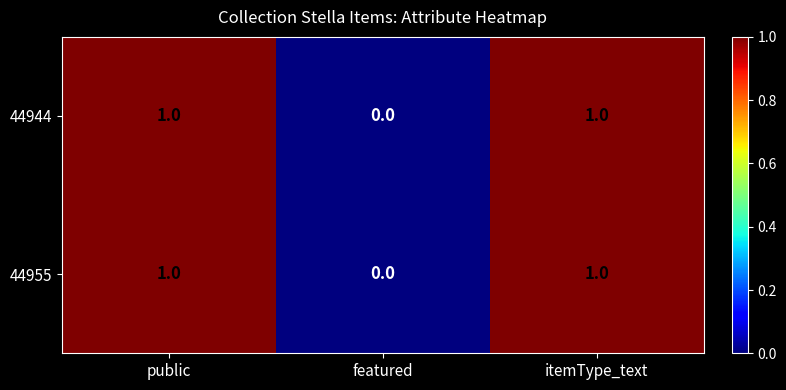

What is the maximum value shown in the chart?

1